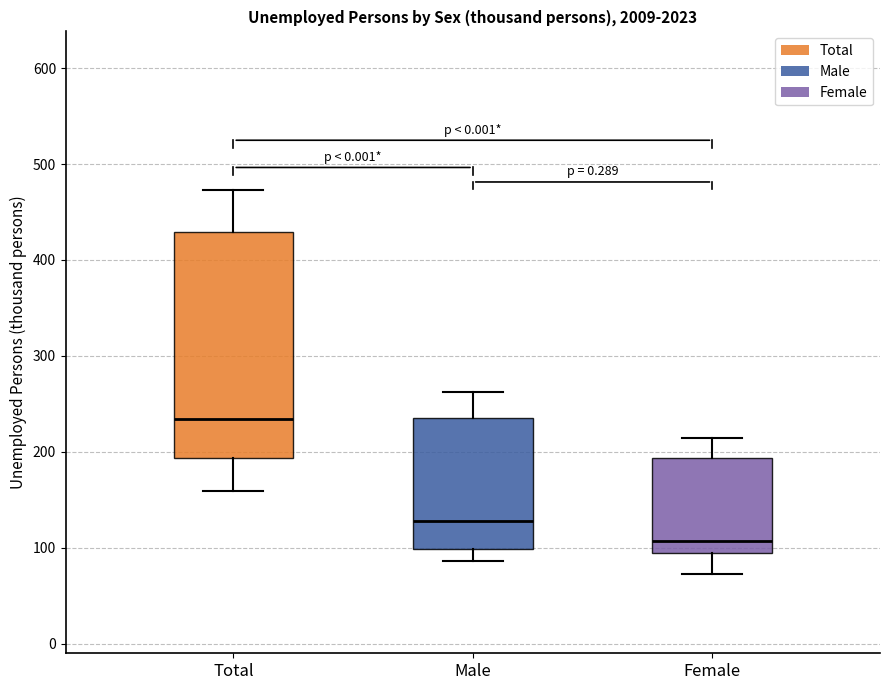

Reading left to right, transcribe this box plot: for each box, give where its median line is, the range the box spans, and where its two whiskers end, as read against the y-axis. The values are not printed on the chart, so give them approximately, as read against the axis.

Total: median 230, box 190 to 430, whiskers 160 to 470
Male: median 130, box 100 to 240, whiskers 90 to 260
Female: median 110, box 90 to 190, whiskers 70 to 210